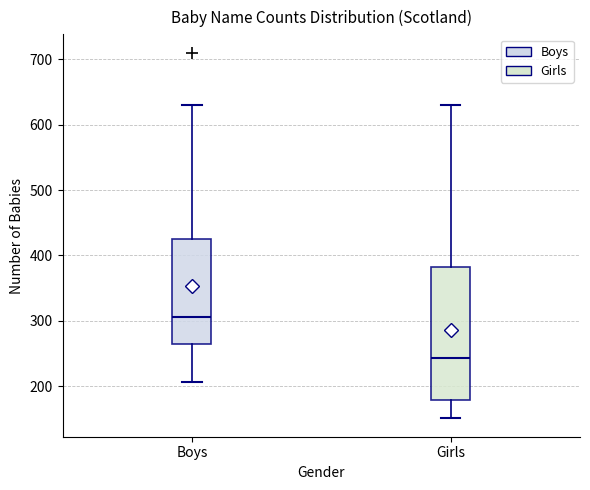

Reading left to right, read every box against the y-axis: the position of its median line, the range the box covers, and the ends of its whiskers. The values are not printed on the chart, so give them approximately, as read against the axis.

Boys: median 310, box 270 to 420, whiskers 210 to 630
Girls: median 240, box 180 to 380, whiskers 150 to 630